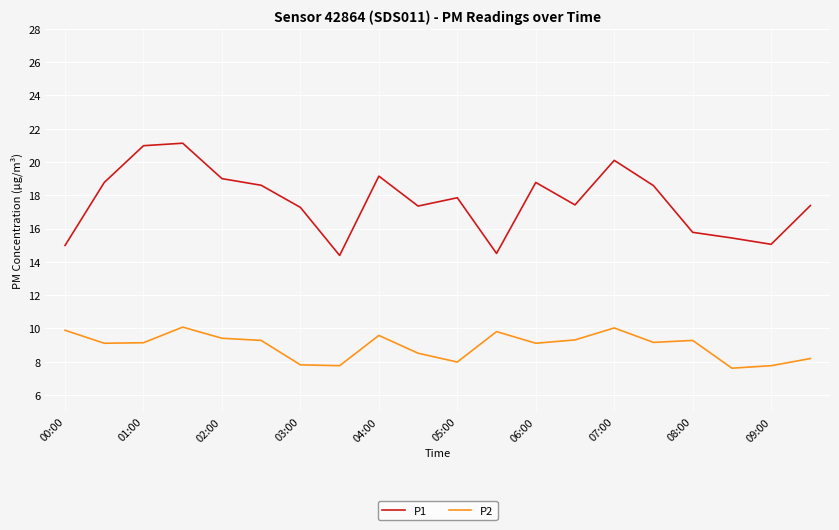

True or false: P2 and P1 cross at least once.

False